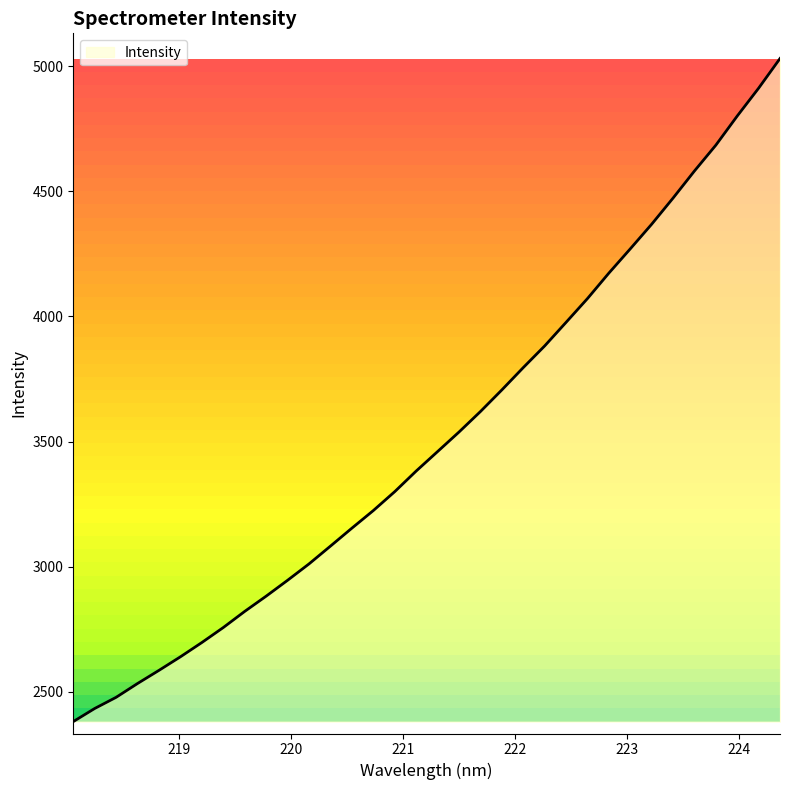

How many lines are shown in the chart?

1